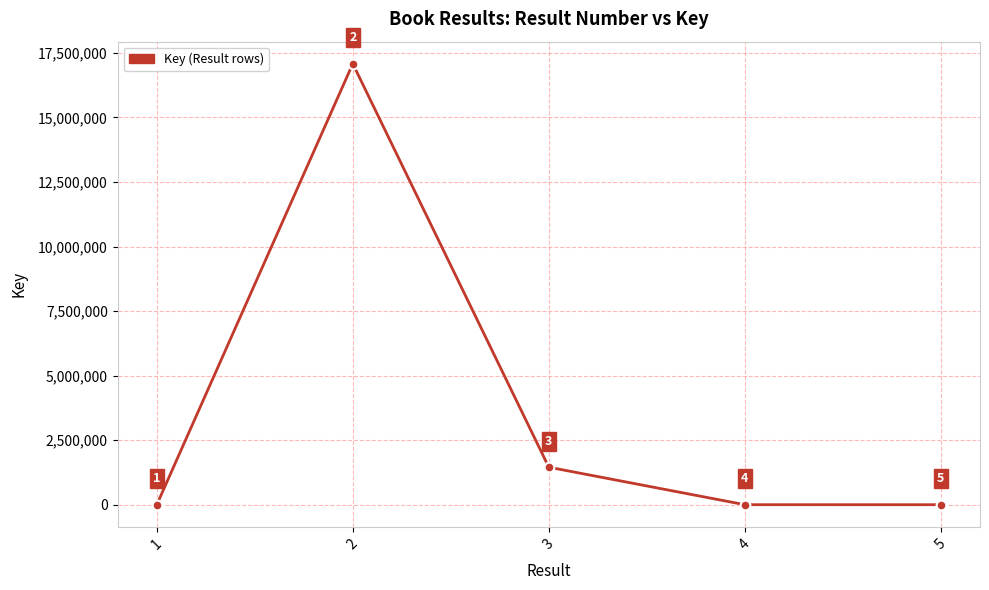

How many data points does each series have?

5